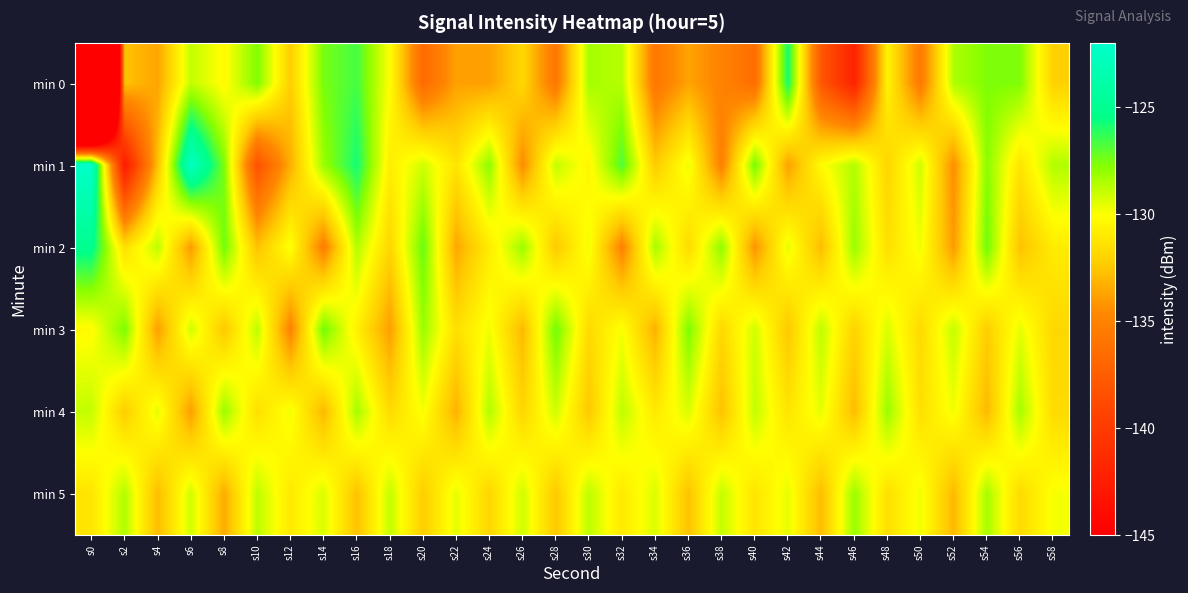

What is the difference between the highest and lowest values at s44?

9.1